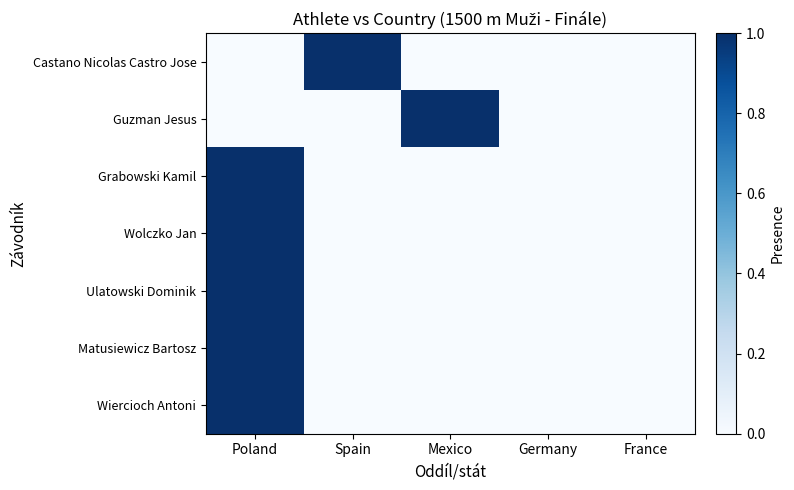

Which label corresponds to the largest value in the chart?

Spain